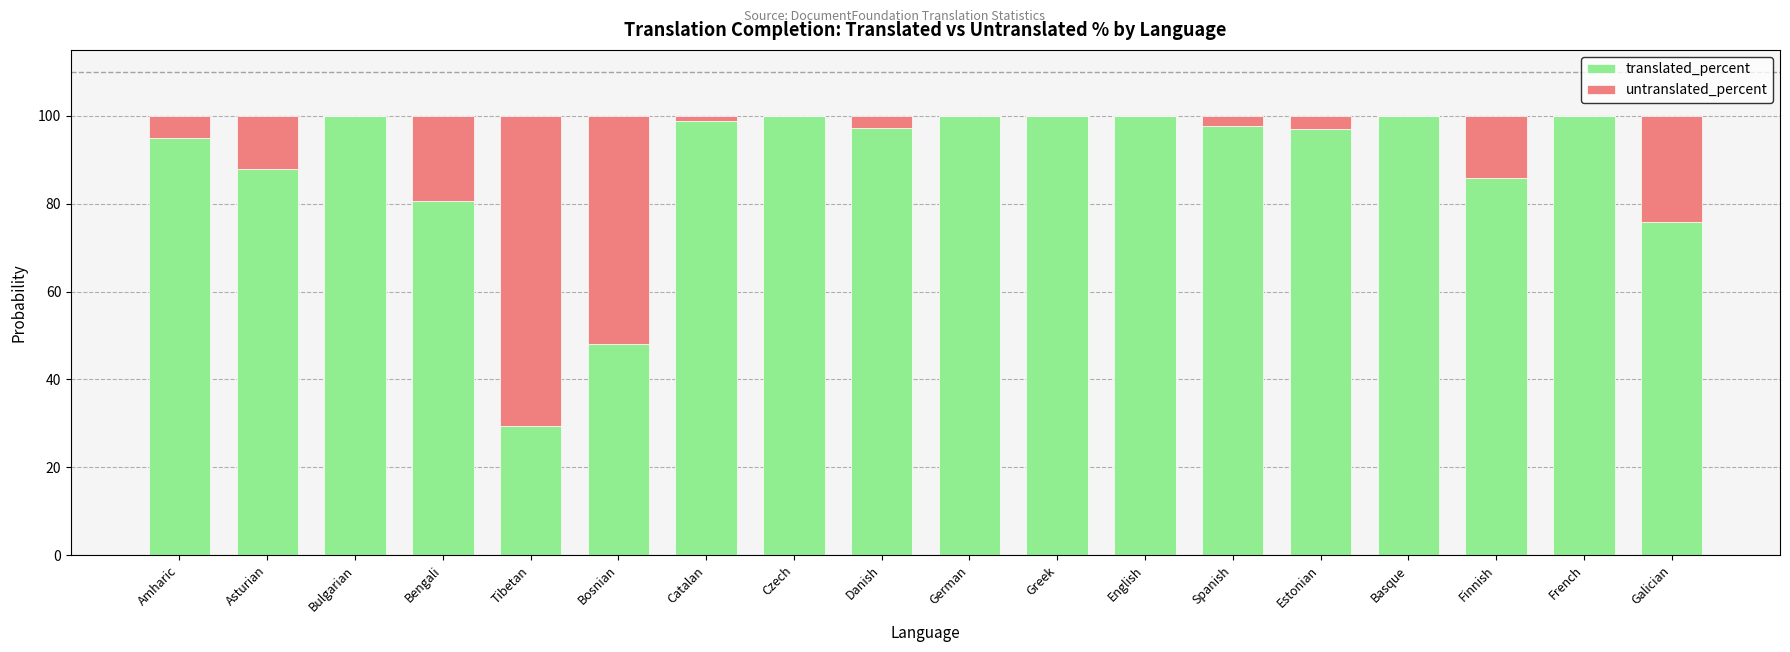

What is the total value across all series at Bosnian?

100.0